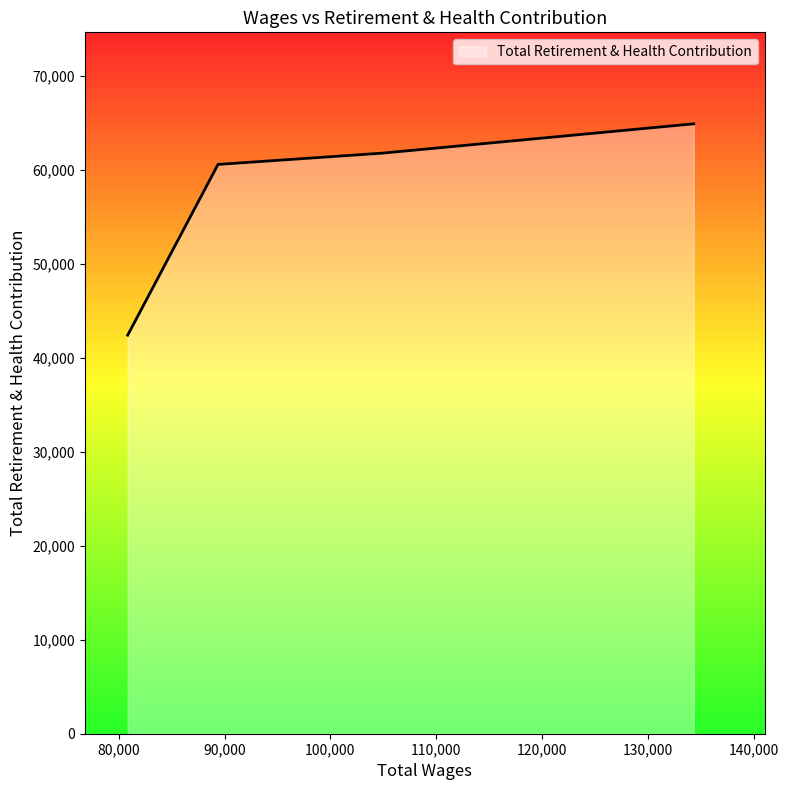

True or false: the data has more than 1 interior local peaks.

False